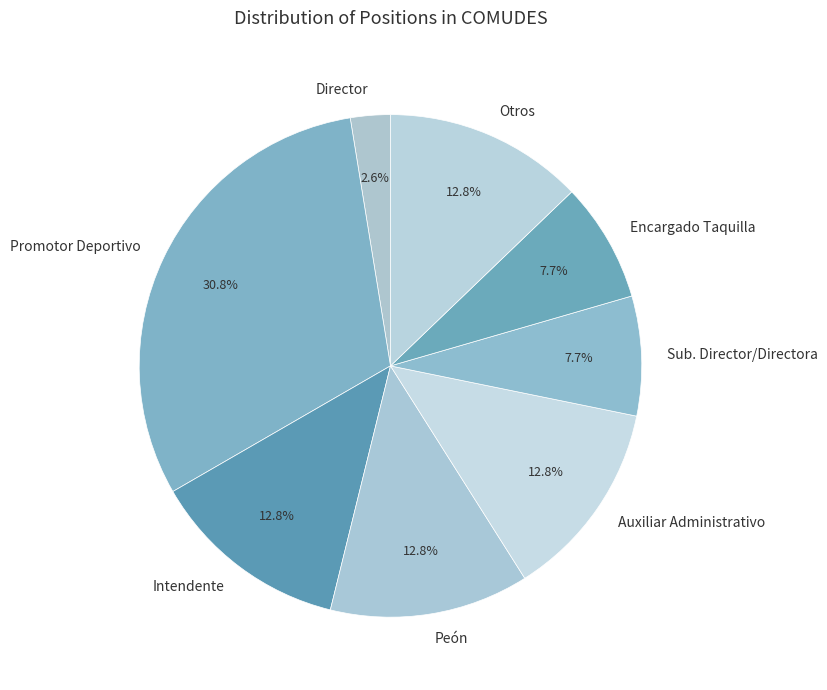

Is Otros the majority of the pie?

No